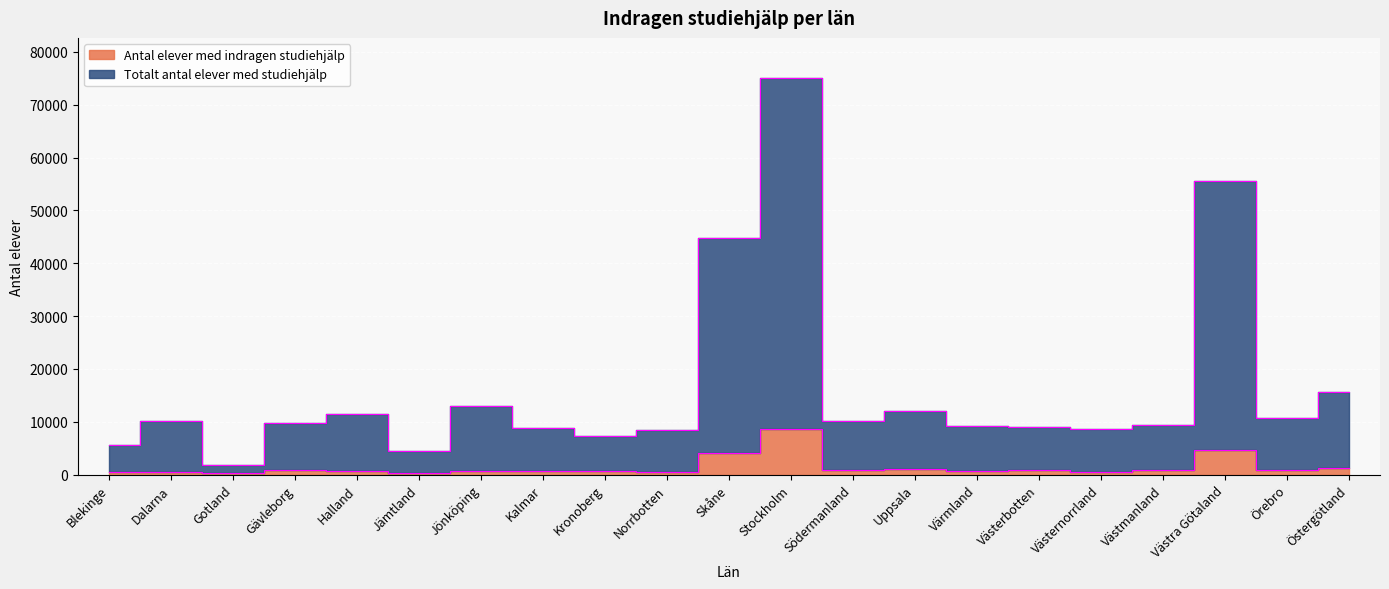

Which series has the largest range (max minus min)?

Totalt antal elever med studiehjälp